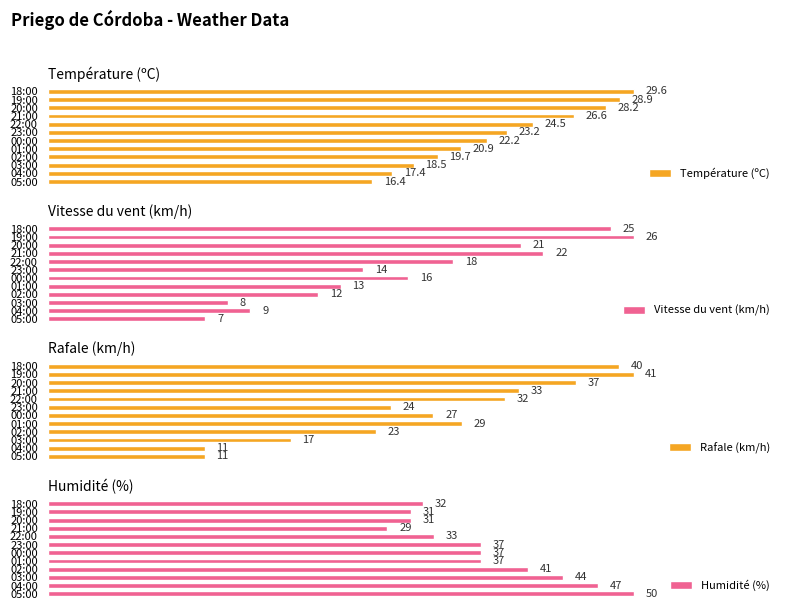

How many bars are there in total?

48